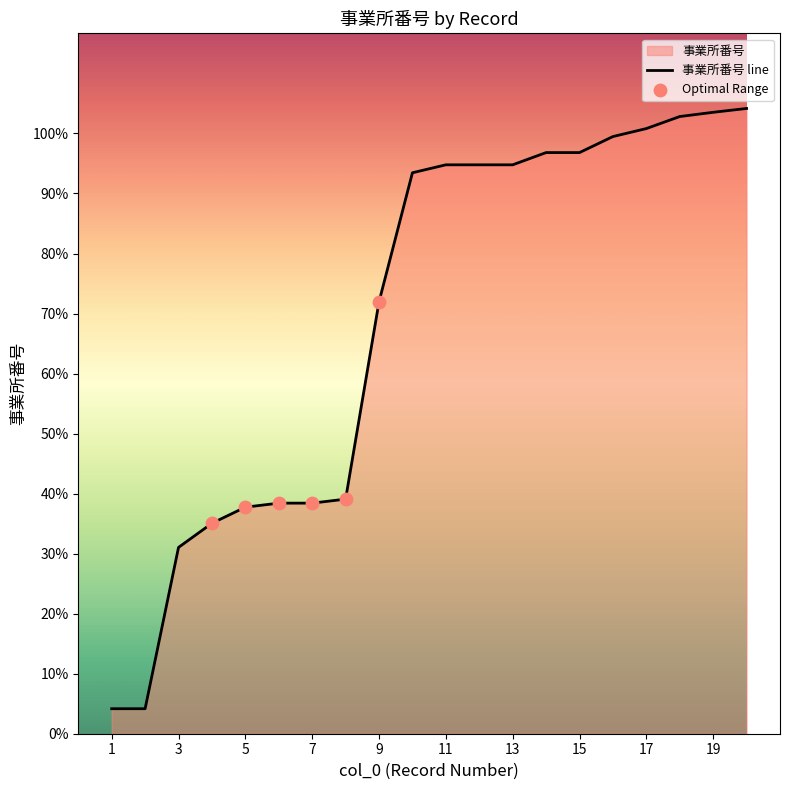

Between 3 and 16, which is larger?

16